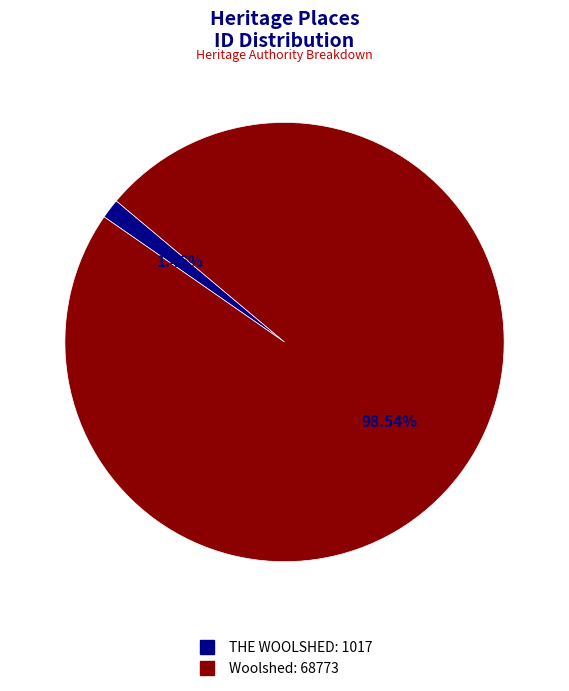

True or false: THE WOOLSHED accounts for 1% of the total.

True